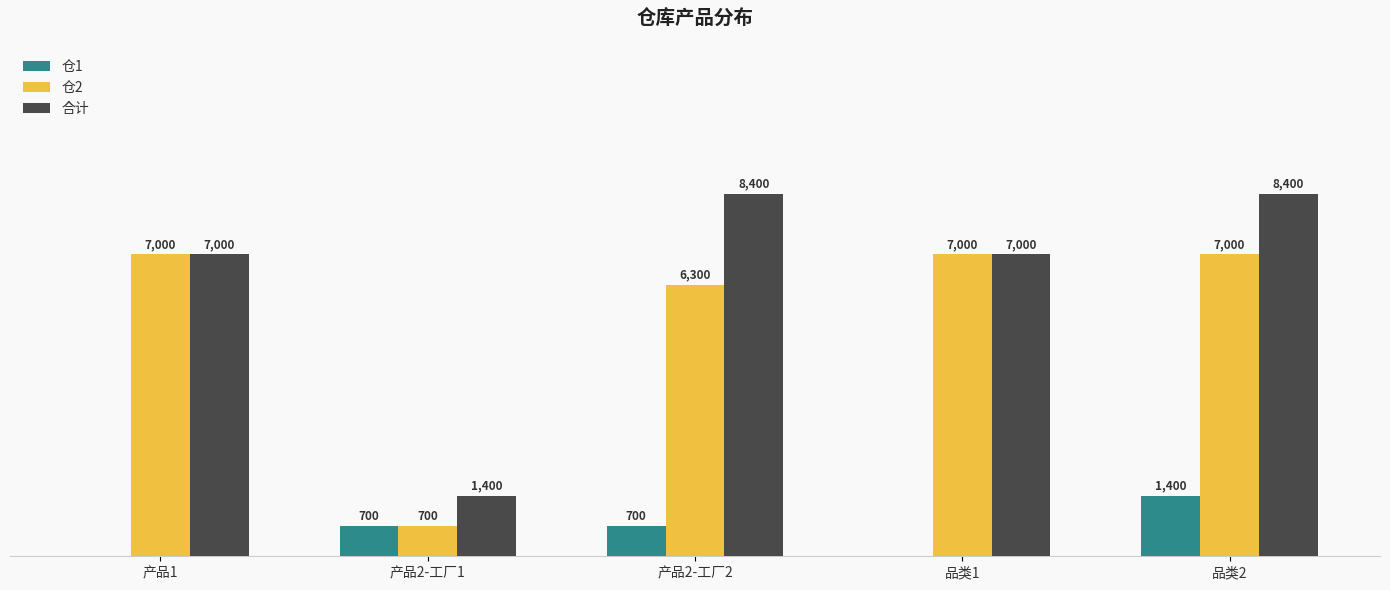

Which series has the largest total across all categories?

合计